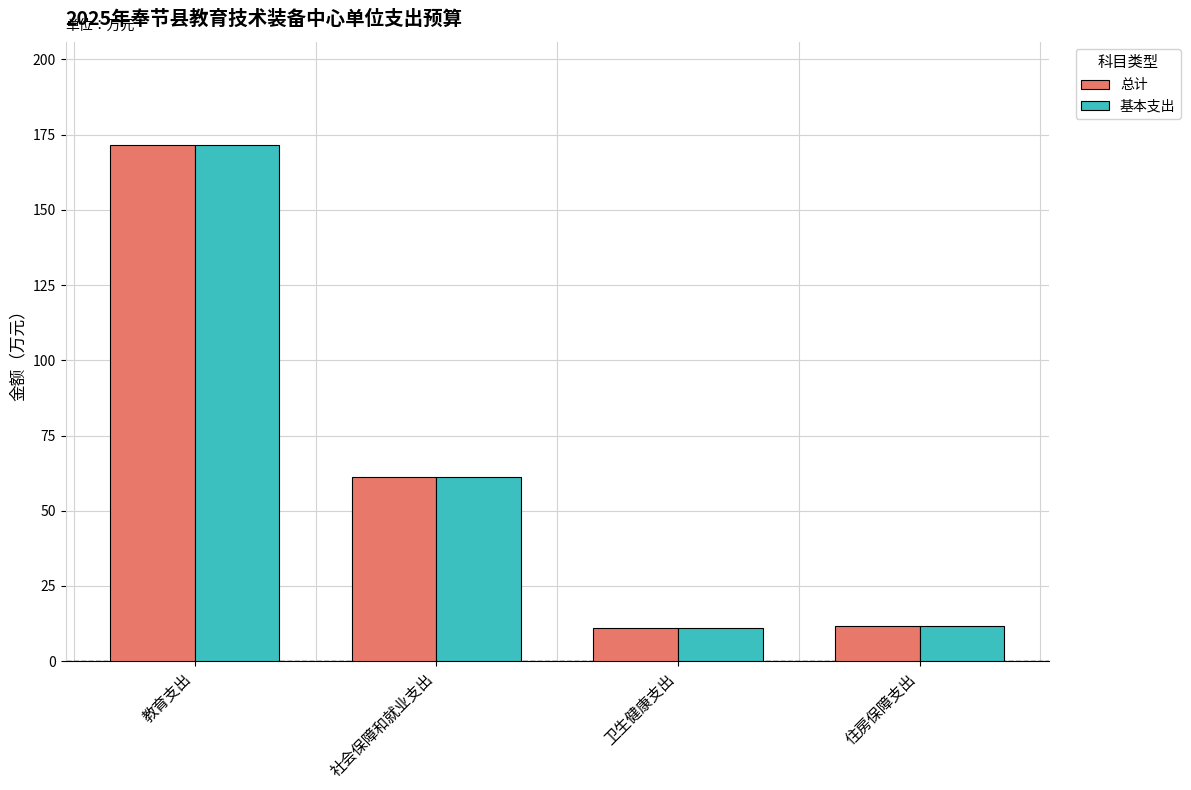

How many groups of bars are there?

4